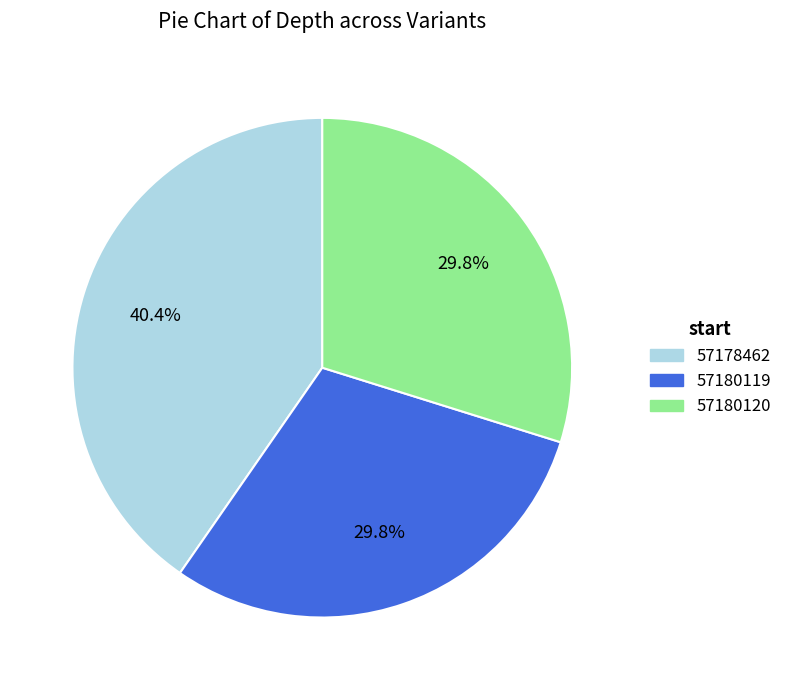

What is the largest slice in the pie chart?

57178462